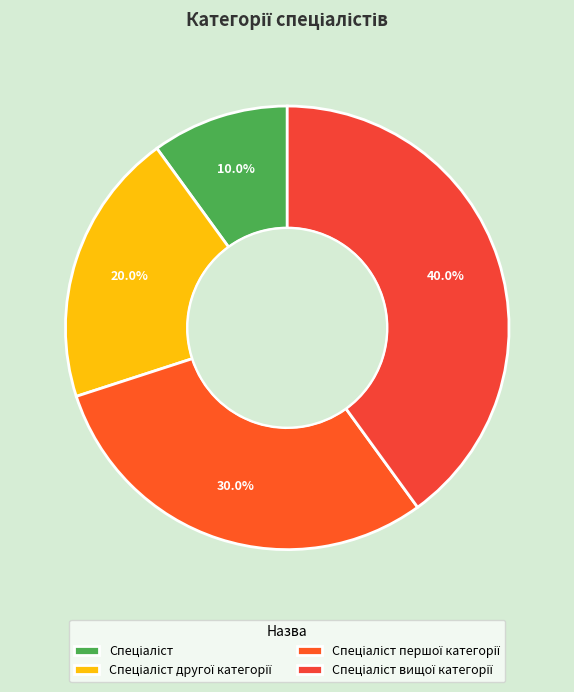

How many slices are in this pie chart?

4